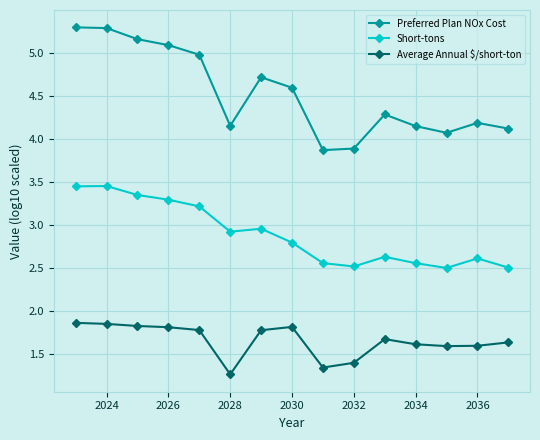

What is the highest value of the Average Annual $/short-ton series?

1.9